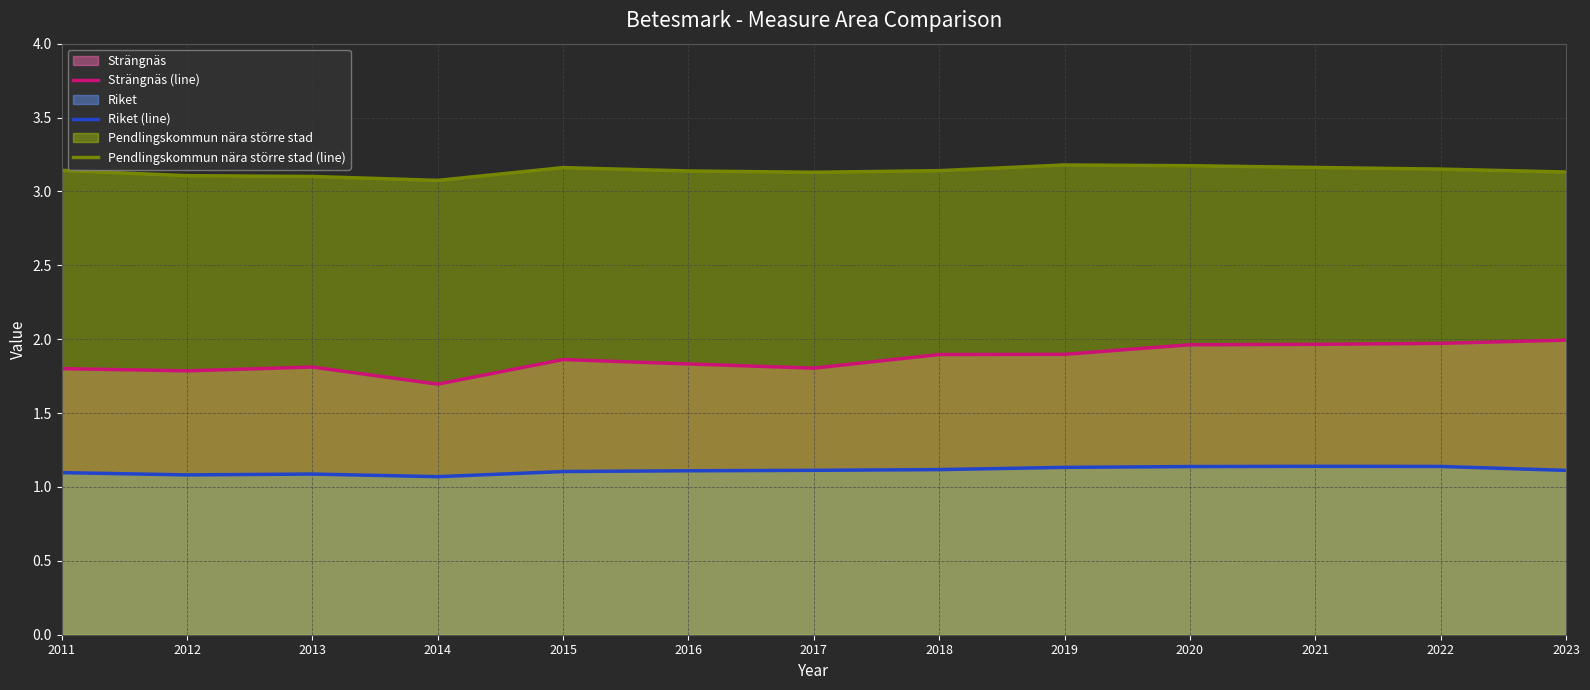

What is the smallest value displayed?

1.1